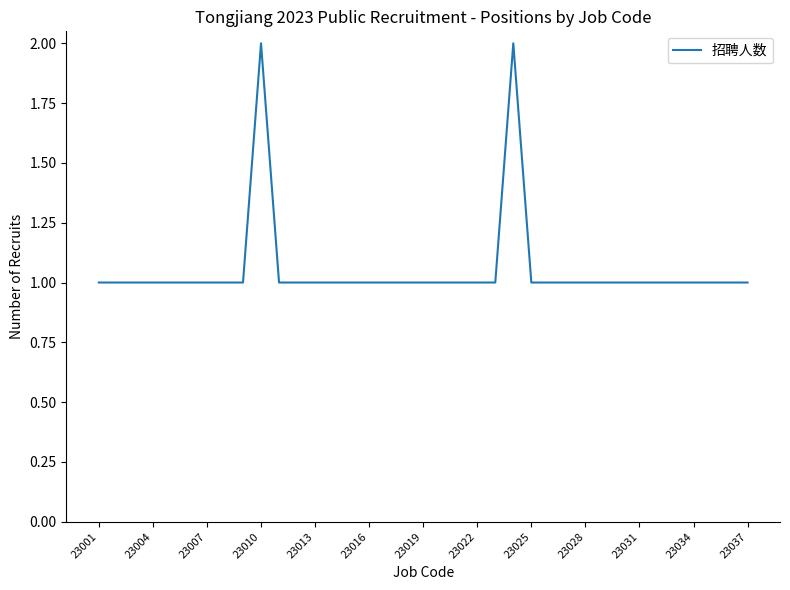

How many lines are shown in the chart?

1